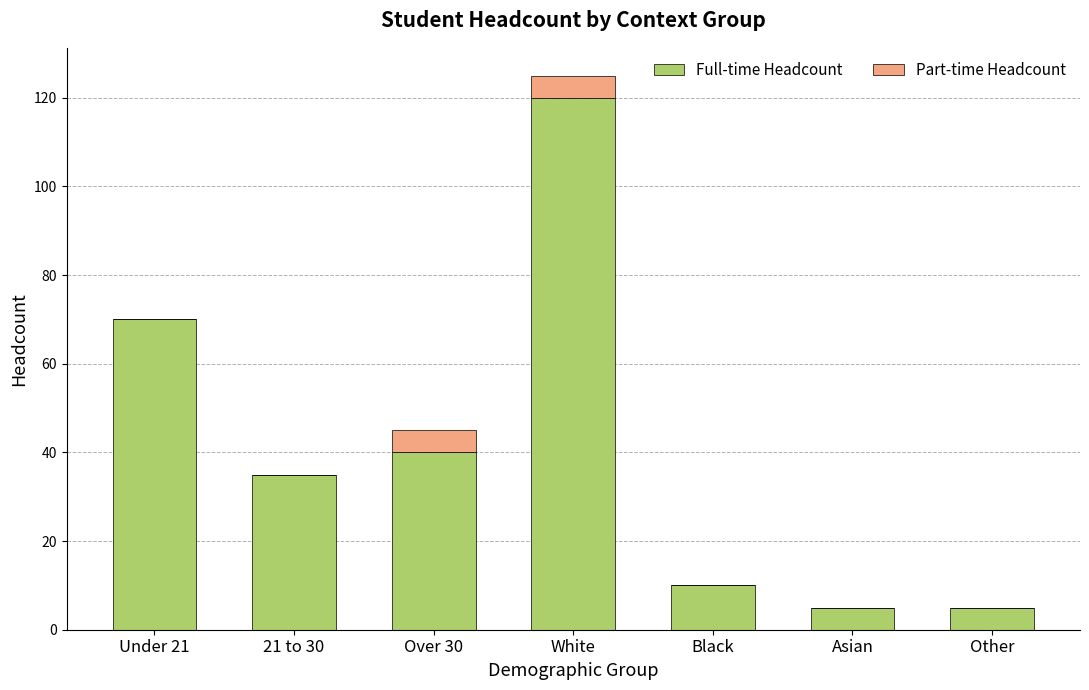

The value of Full-time Headcount at Other is 5. True or false?

True